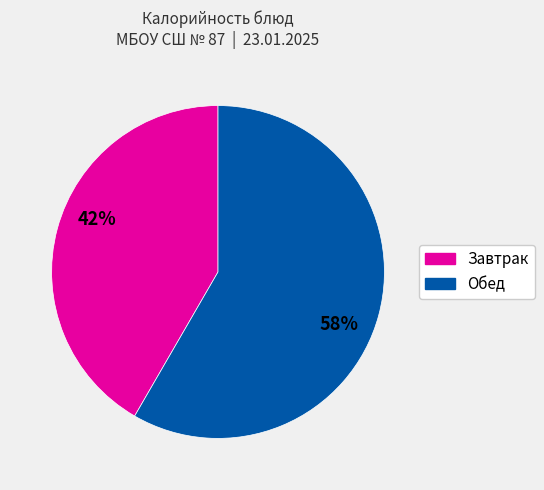

To the nearest percent, what is the average slice percentage?

50%